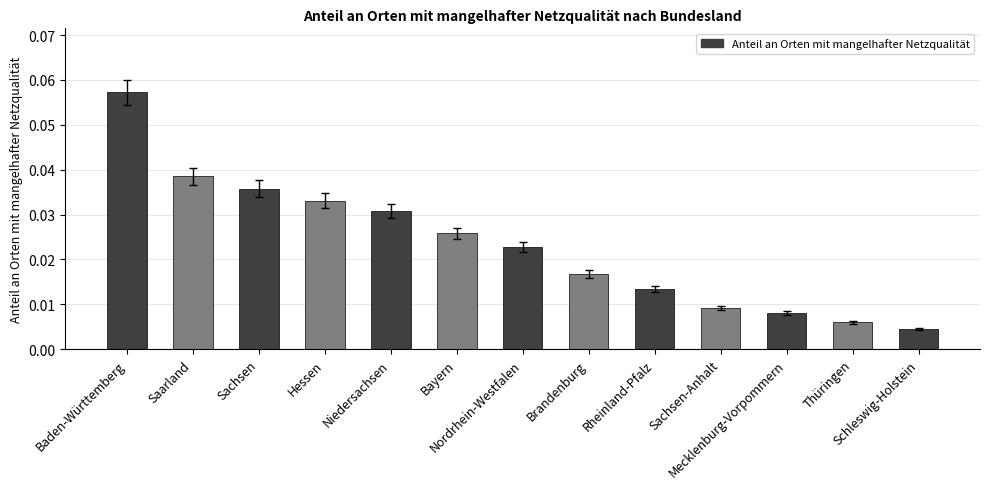

Reading left to right, extract all data points from this chart.

Baden-Württemberg=0.1	Saarland=0.0	Sachsen=0.0	Hessen=0.0	Niedersachsen=0.0	Bayern=0.0	Nordrhein-Westfalen=0.0	Brandenburg=0.0	Rheinland-Pfalz=0.0	Sachsen-Anhalt=0.0	Mecklenburg-Vorpommern=0.0	Thüringen=0.0	Schleswig-Holstein=0.0